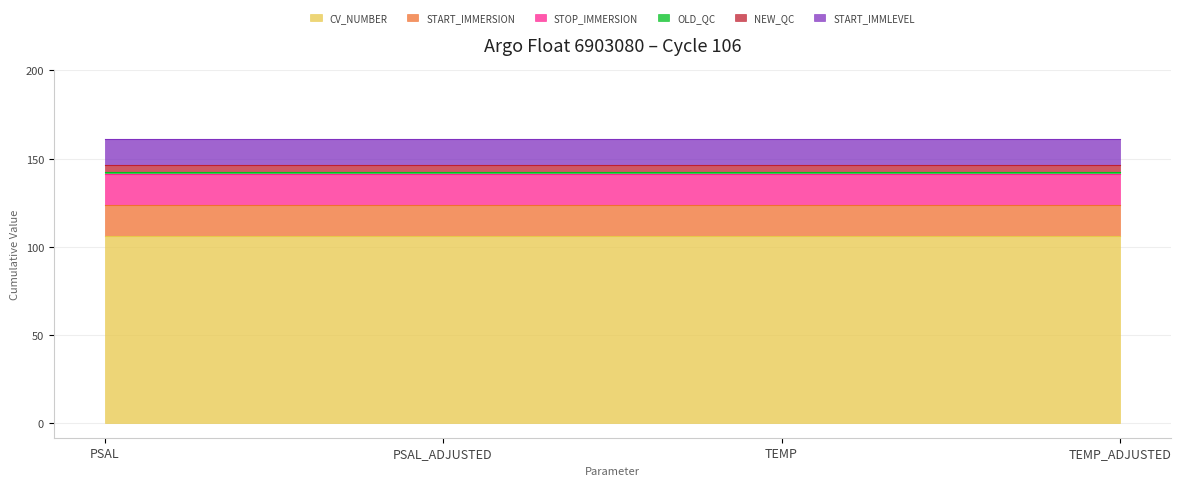

Reading right to left, extract all data points from this chart.

CV_NUMBER: TEMP_ADJUSTED=106.0	TEMP=106.0	PSAL_ADJUSTED=106.0	PSAL=106.0
START_IMMERSION: TEMP_ADJUSTED=17.6	TEMP=17.6	PSAL_ADJUSTED=17.6	PSAL=17.6
STOP_IMMERSION: TEMP_ADJUSTED=17.6	TEMP=17.6	PSAL_ADJUSTED=17.6	PSAL=17.6
OLD_QC: TEMP_ADJUSTED=1.0	TEMP=1.0	PSAL_ADJUSTED=1.0	PSAL=1.0
NEW_QC: TEMP_ADJUSTED=4.0	TEMP=4.0	PSAL_ADJUSTED=4.0	PSAL=4.0
START_IMMLEVEL: TEMP_ADJUSTED=15.0	TEMP=15.0	PSAL_ADJUSTED=15.0	PSAL=15.0